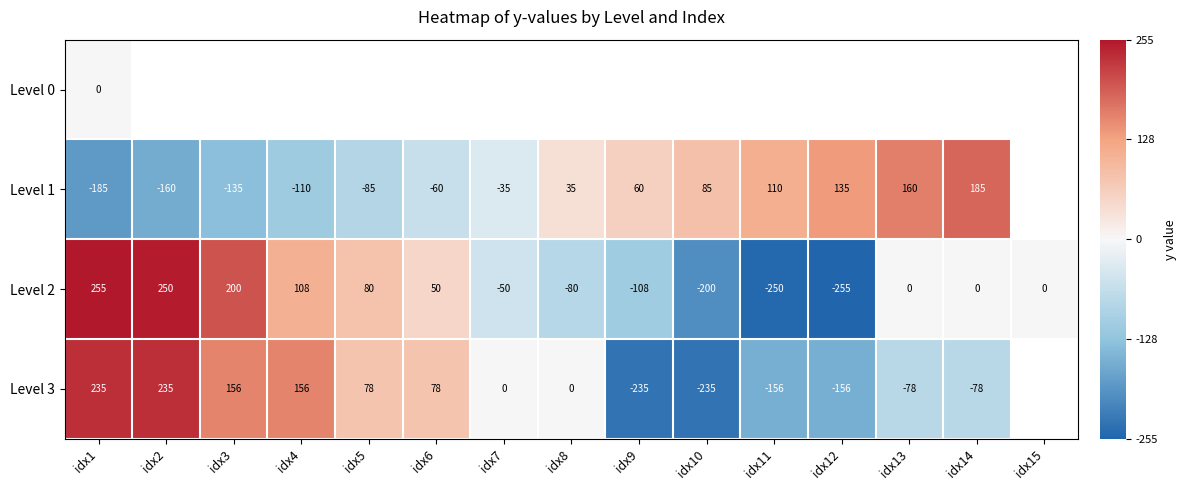

At how many categories does at least one series exceed -75?

15